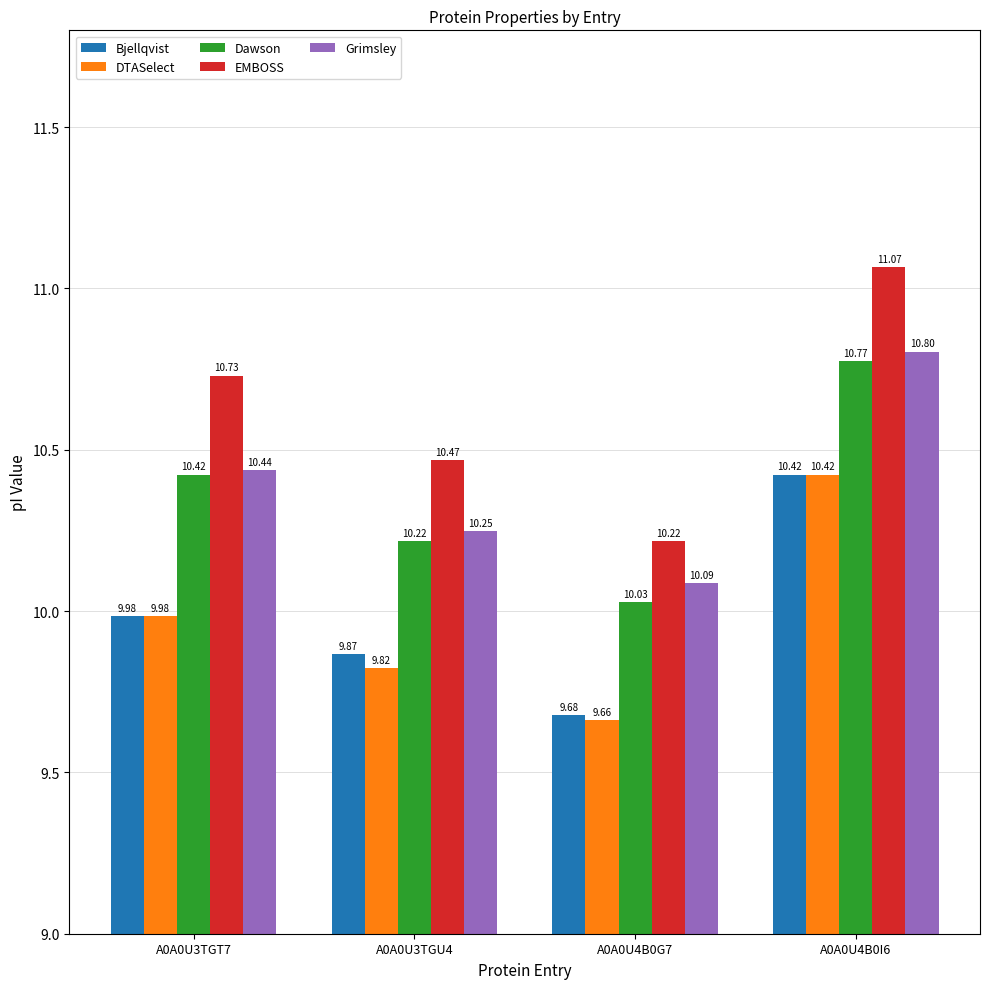

Is it true that Grimsley equals 10.1 at A0A0U4B0G7?

True